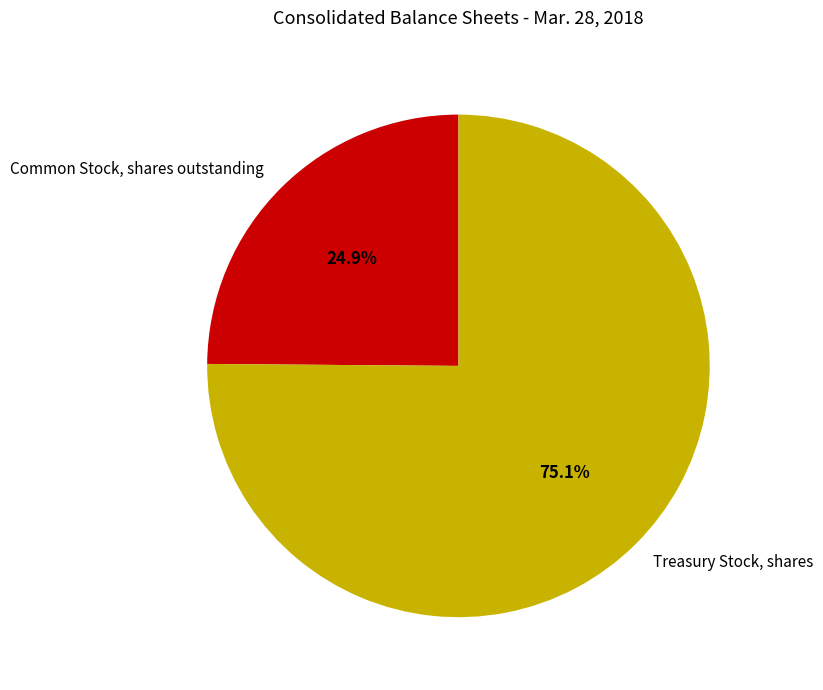

How much of the chart is everything except Treasury Stock, shares?

24.9%